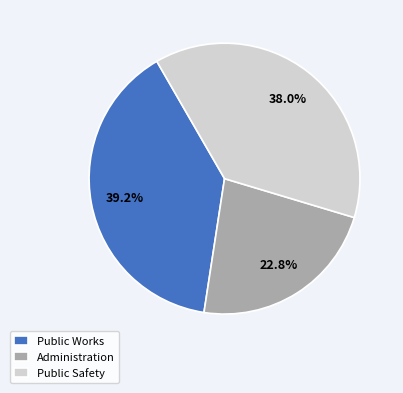

Is Public Safety the majority of the pie?

No